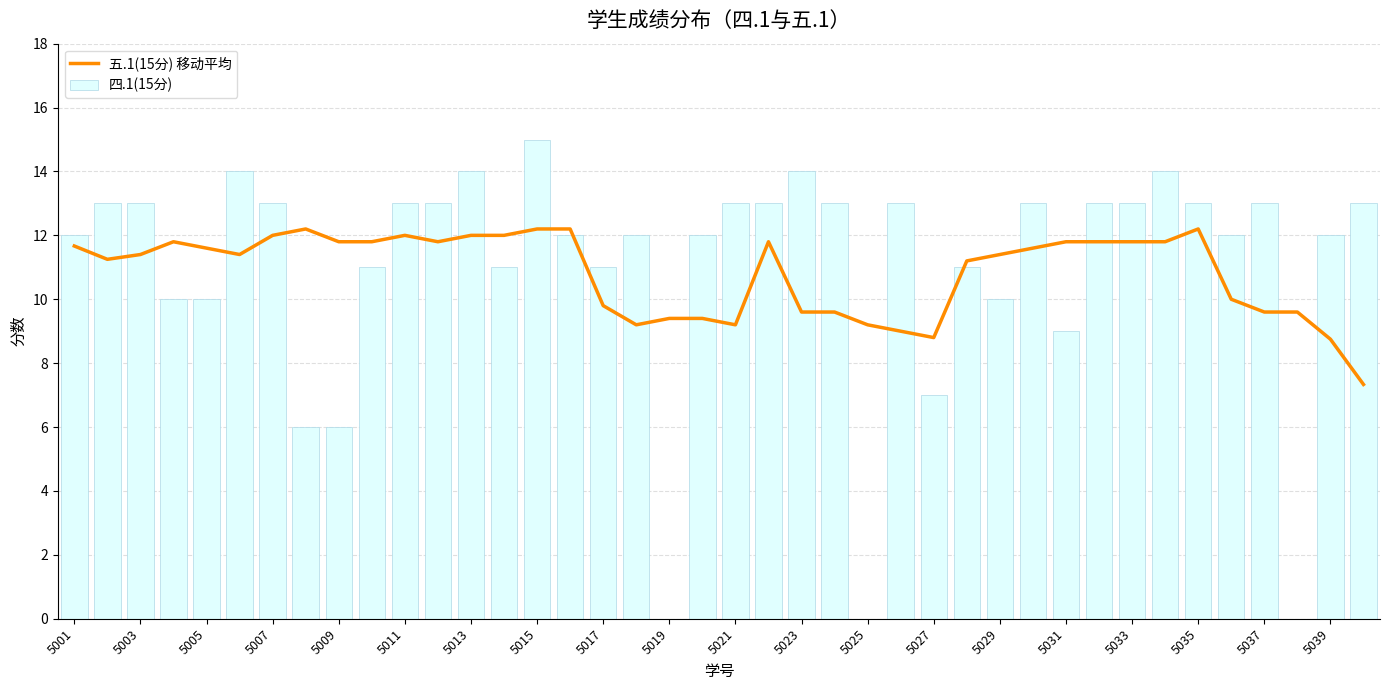

Is it true that 五.1(15分) 移动平均 equals 9.6 at 5037?

True